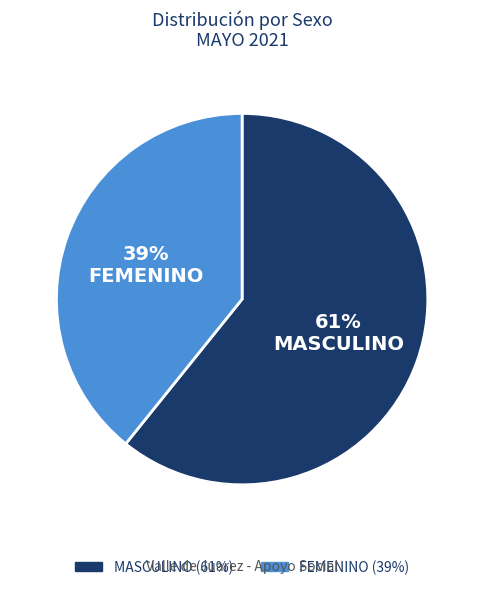

What is the smallest slice in the pie chart?

FEMENINO